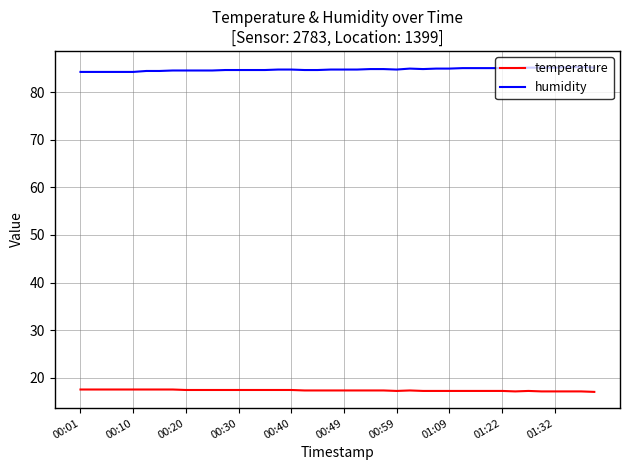

What is the highest value of the humidity series?

85.3